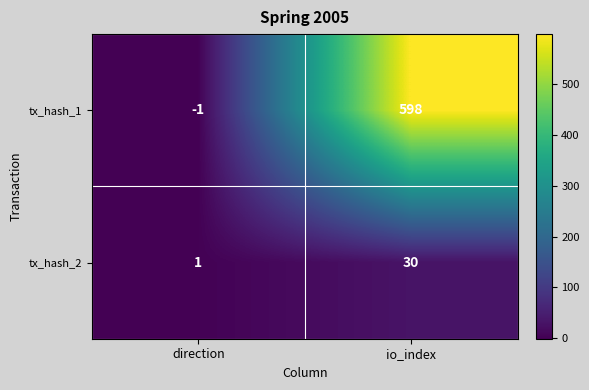

Reading left to right, list all the values displayed in this chart.

tx_hash_1: -1	598
tx_hash_2: 1	30